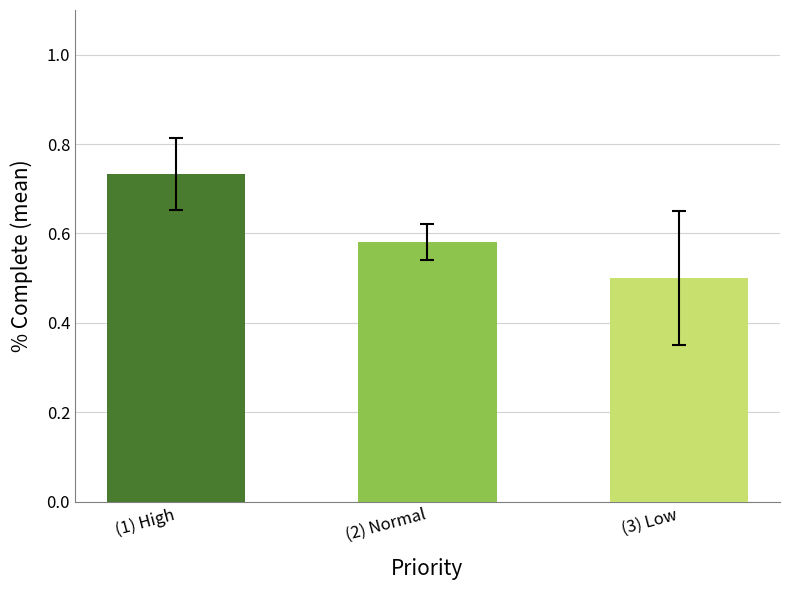

What is the sum of all values?

1.8